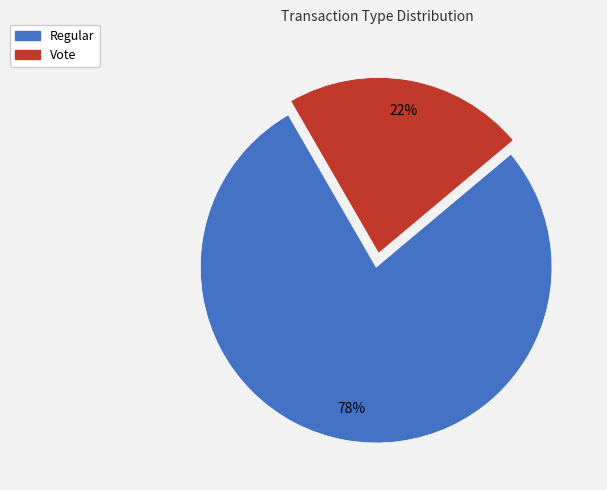

What is the largest slice in the pie chart?

Regular